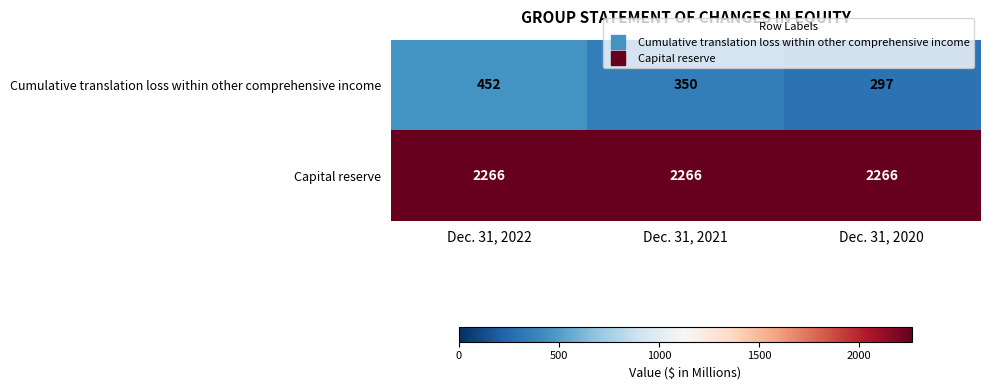

At which label is Cumulative translation loss within other comprehensive income closest to 374?

Dec. 31, 2021